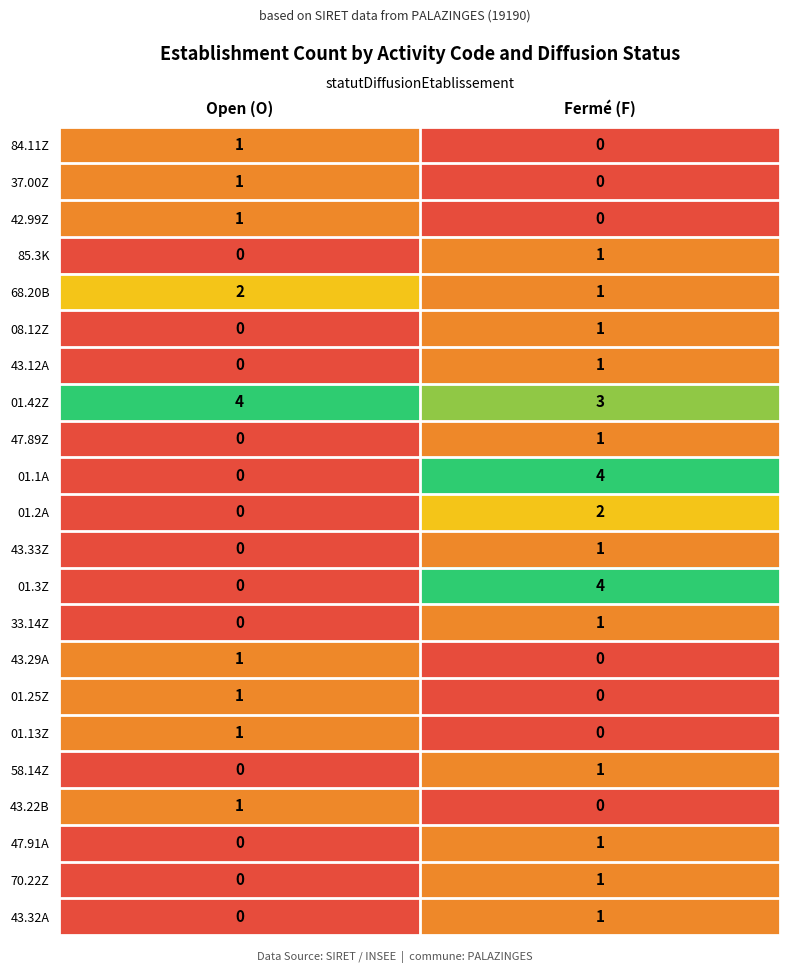

What is the difference between the maximum and minimum values in the 01.3Z series?

4